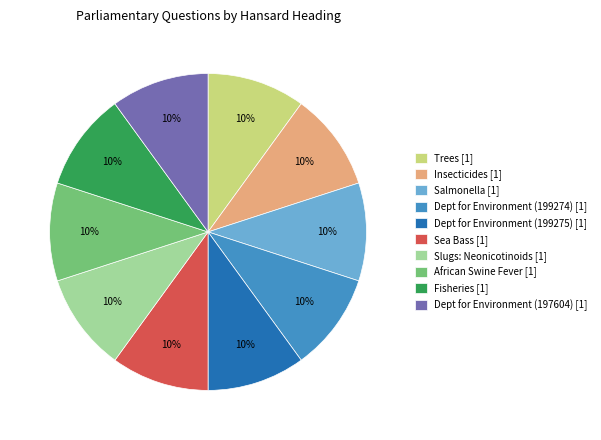

Is Slugs: Neonicotinoids the majority of the pie?

No